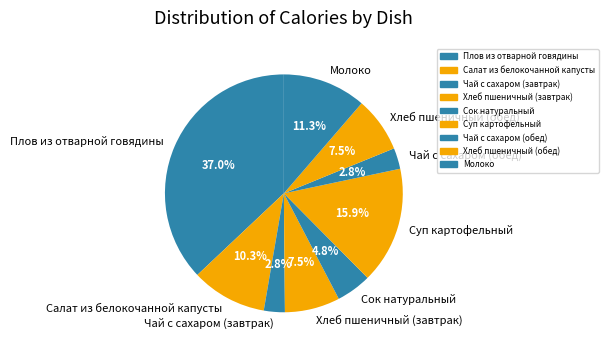

What is the ratio of the value at Сок натуральный to the value at Чай с сахаром (обед)?

1.7